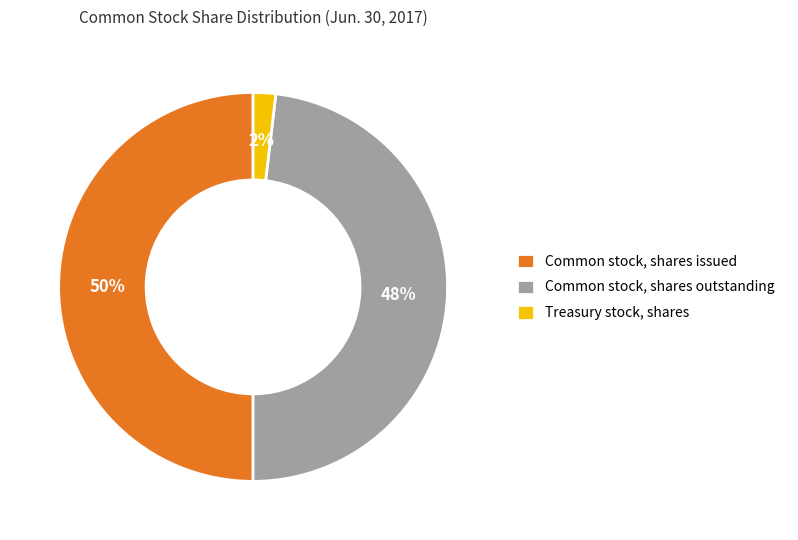

How many segments does this pie chart have?

3